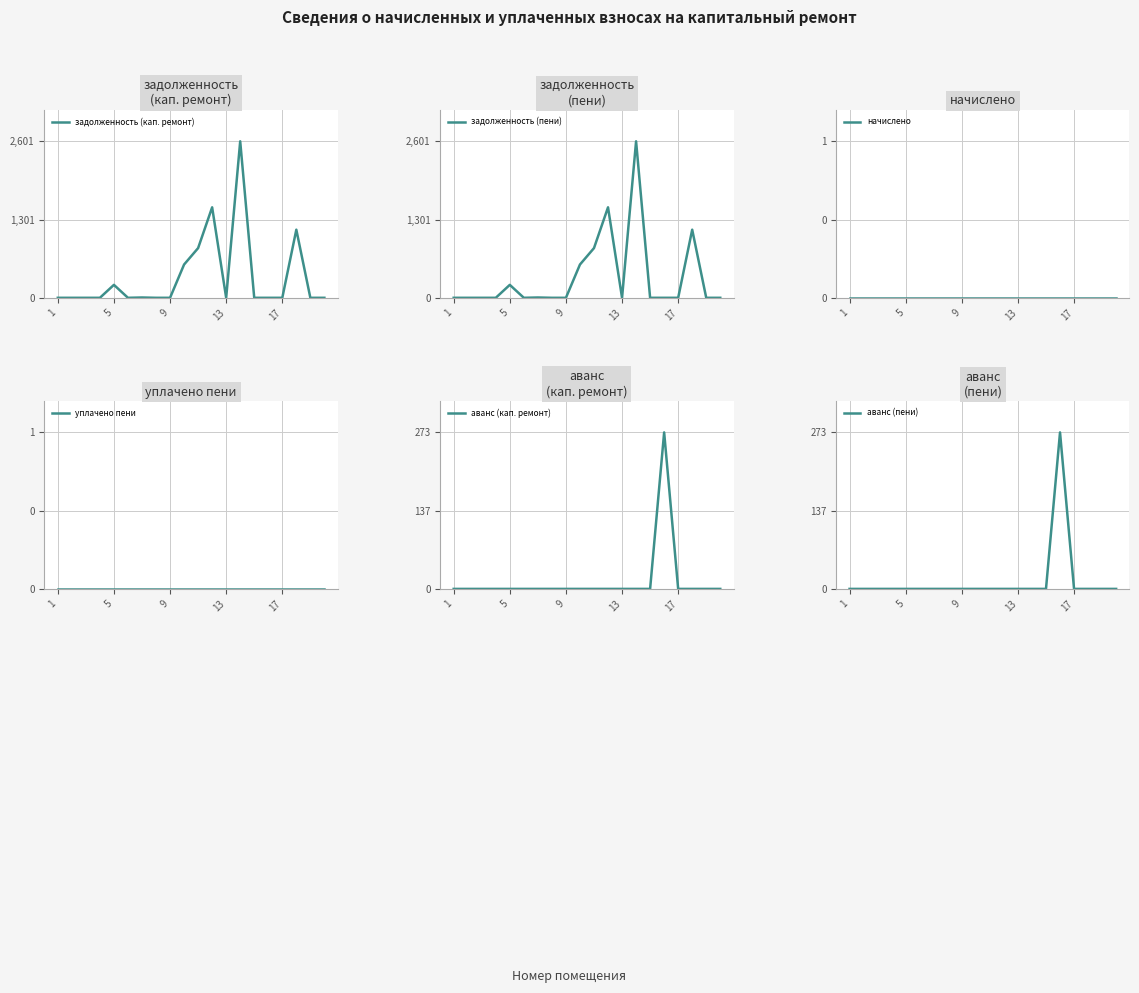

What is the average value of the аванс (пени) series?

13.7